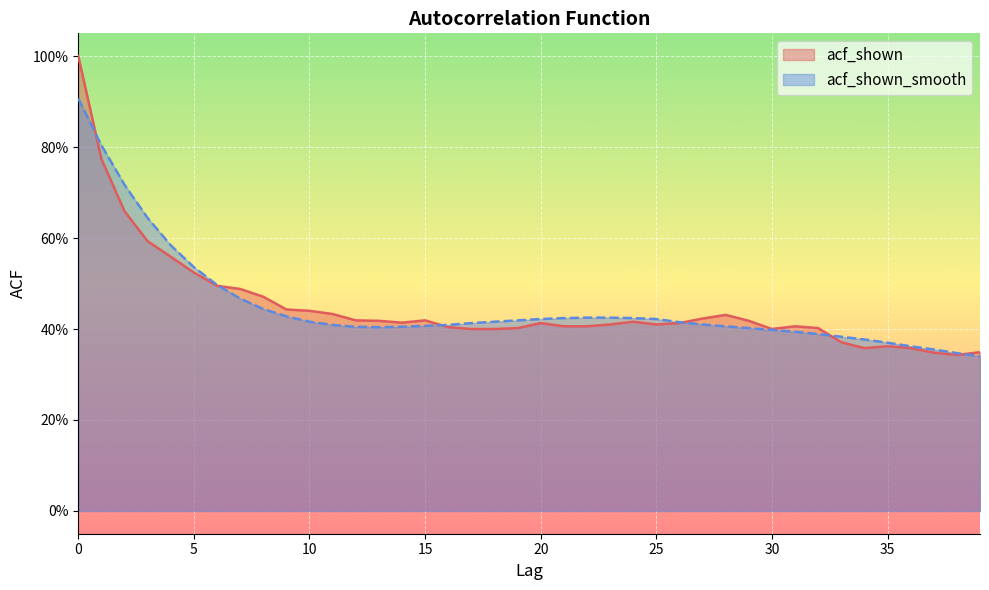

At 27, list the series in order from largest to smallest.

acf_shown, acf_shown_smooth